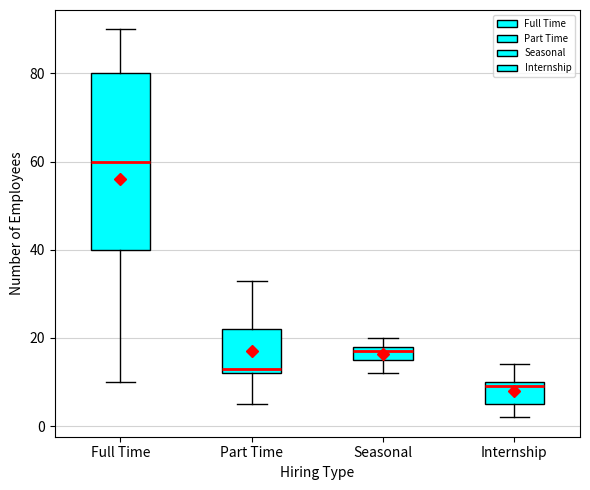

Which box's median line is the highest?

Full Time